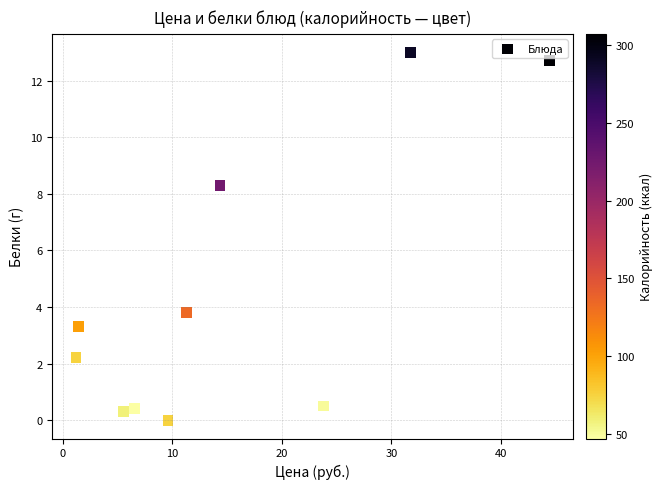

What is the range of Y values (max minus min)?

13.0